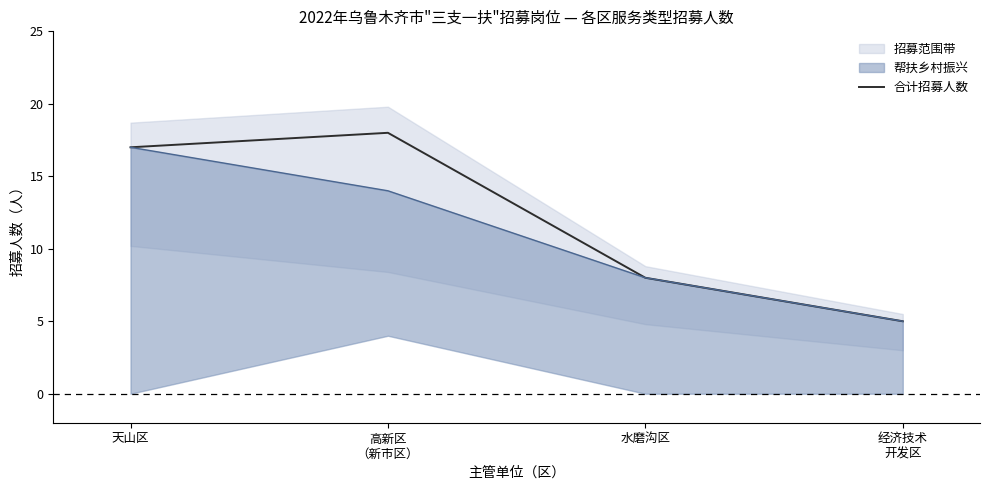

What is the value of the 2nd point from the left?

18